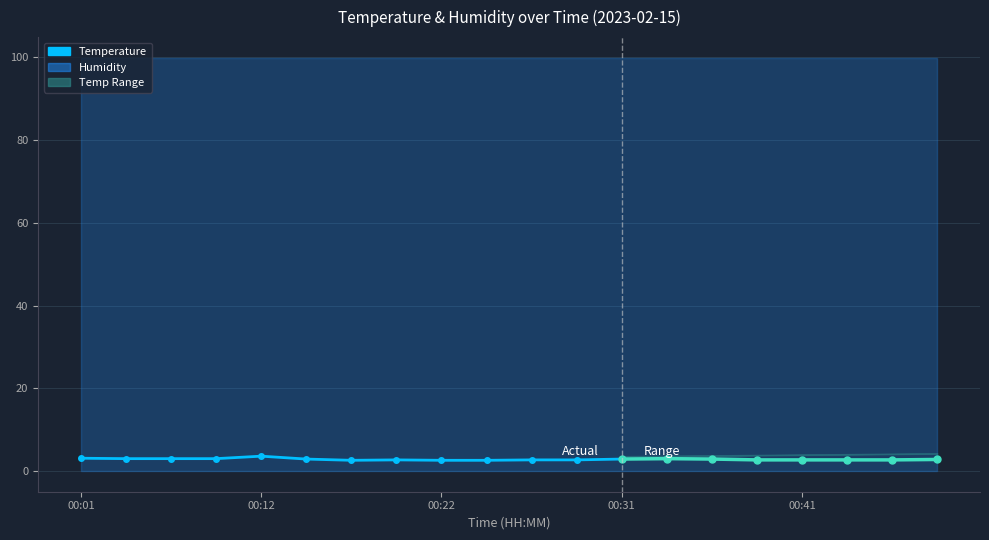

How many data points does each series have?

13